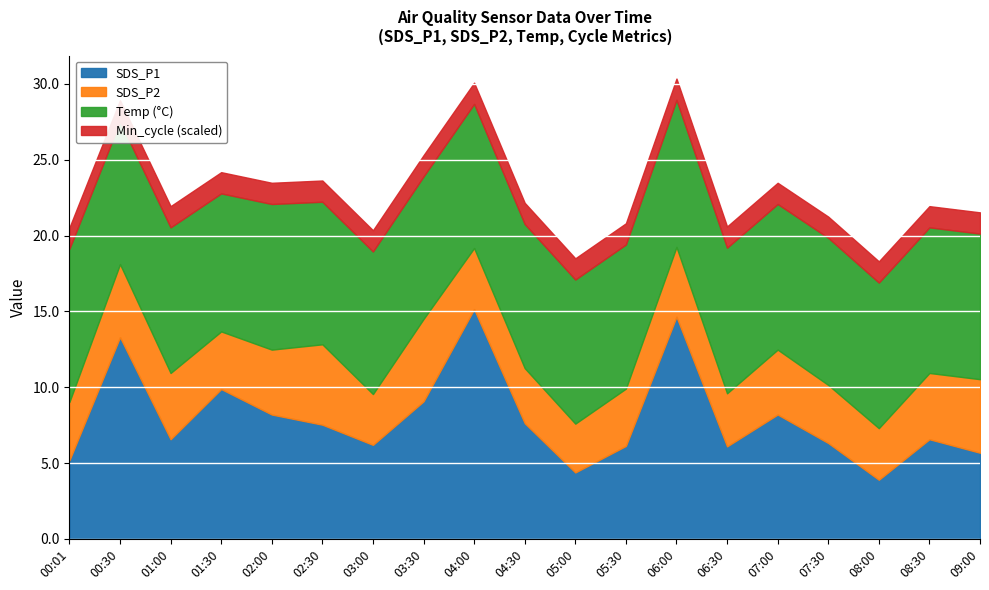

What is the total value across all series at 00:01?

20.5